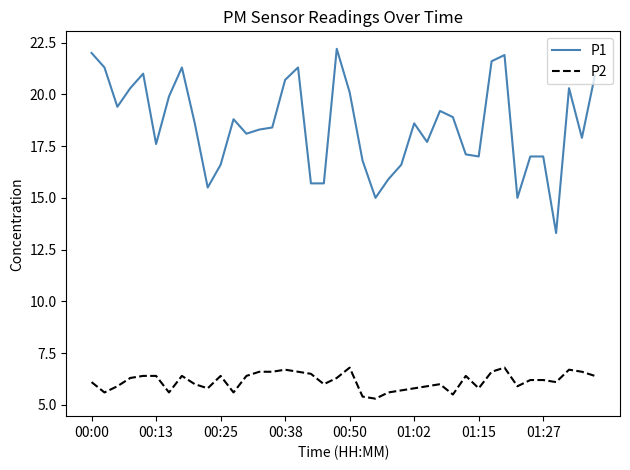

Which series has the largest range (max minus min)?

P1